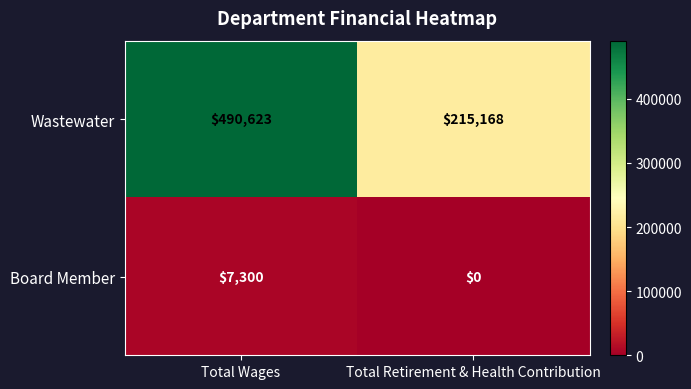

Which label corresponds to the largest value in the chart?

Total Wages